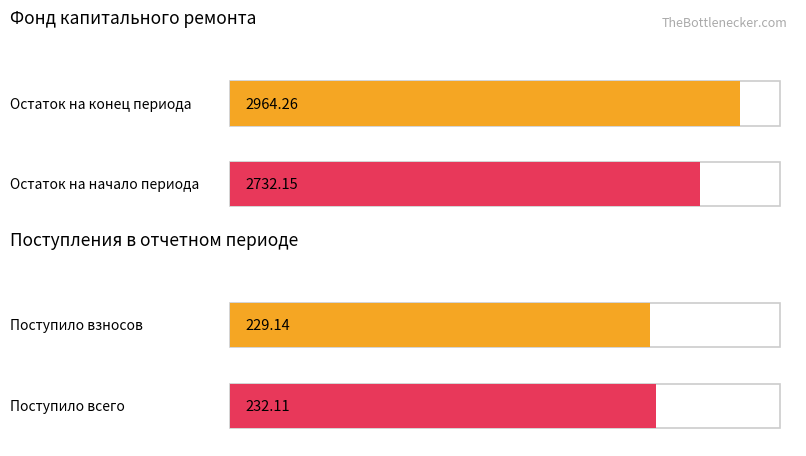

The Average utilization series shows 1766.1 at за счет минимального взноса (Остаток на конец). True or false?

False